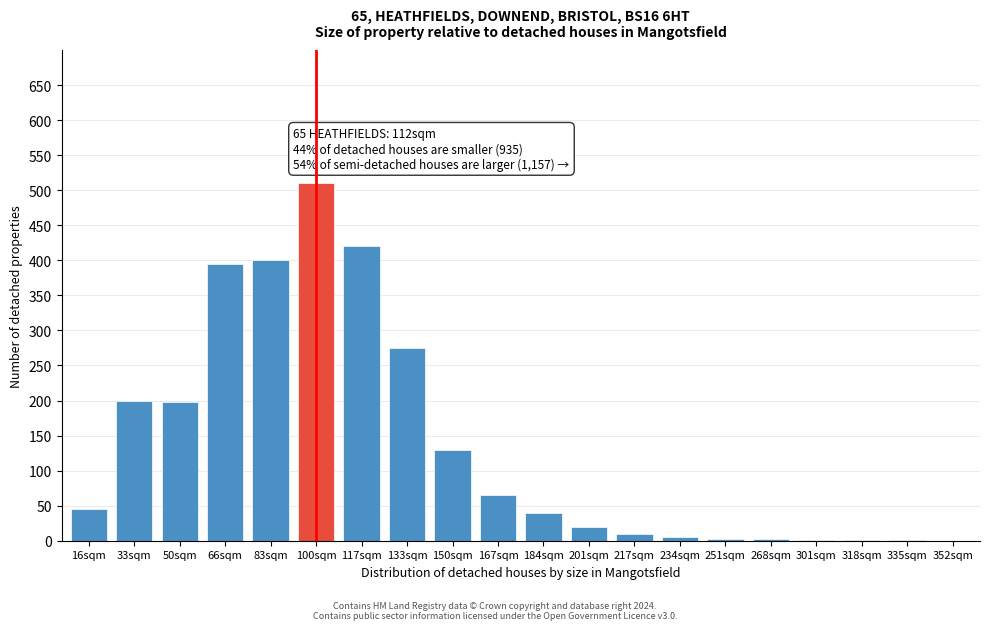

Where is the data nearest to the value 255?

133sqm